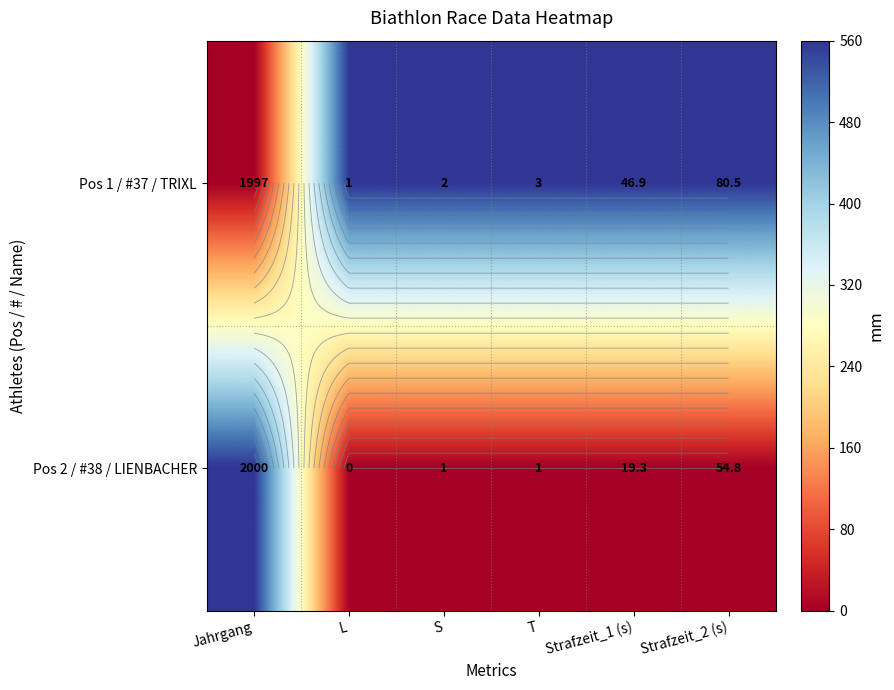

Between L and Strafzeit_1 (s), which series saw the biggest shift?

Pos 1 / #37 / TRIXL